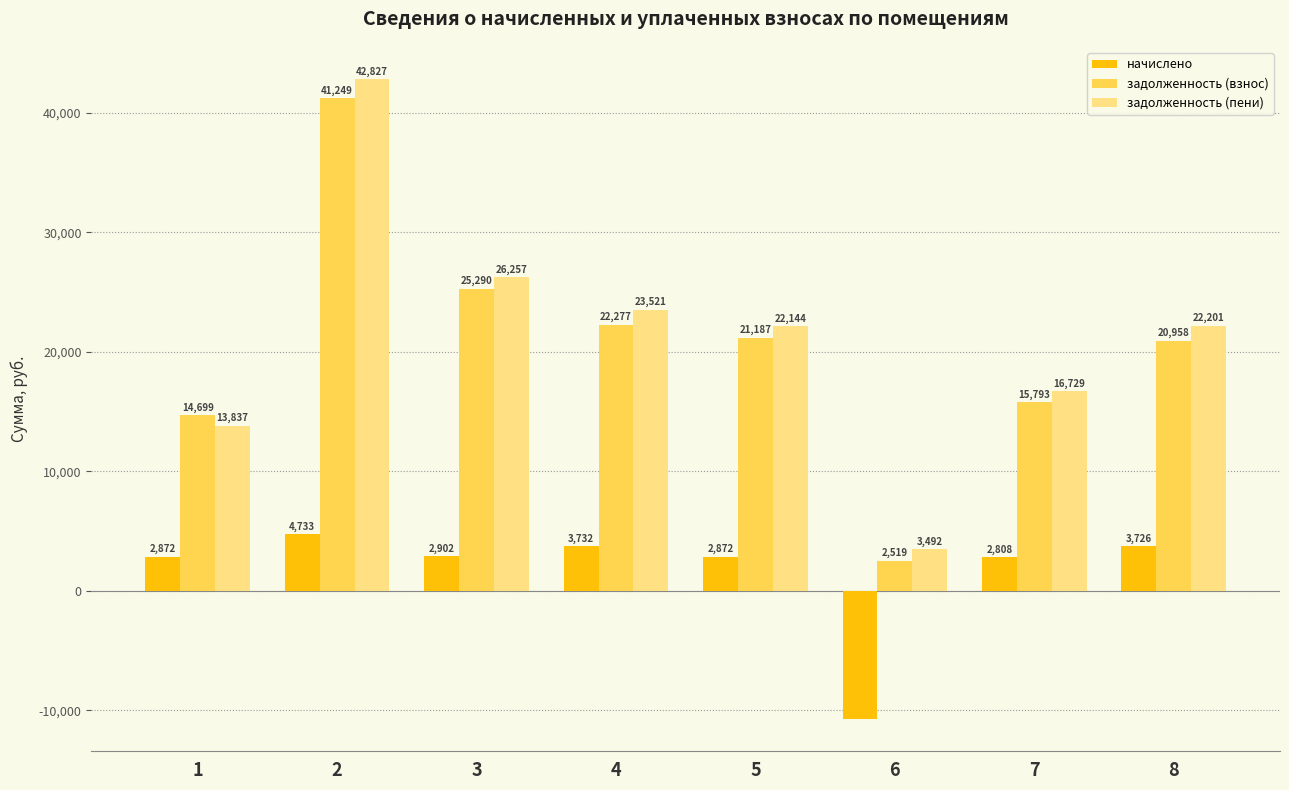

Which series has the largest range (max minus min)?

задолженность (пени)